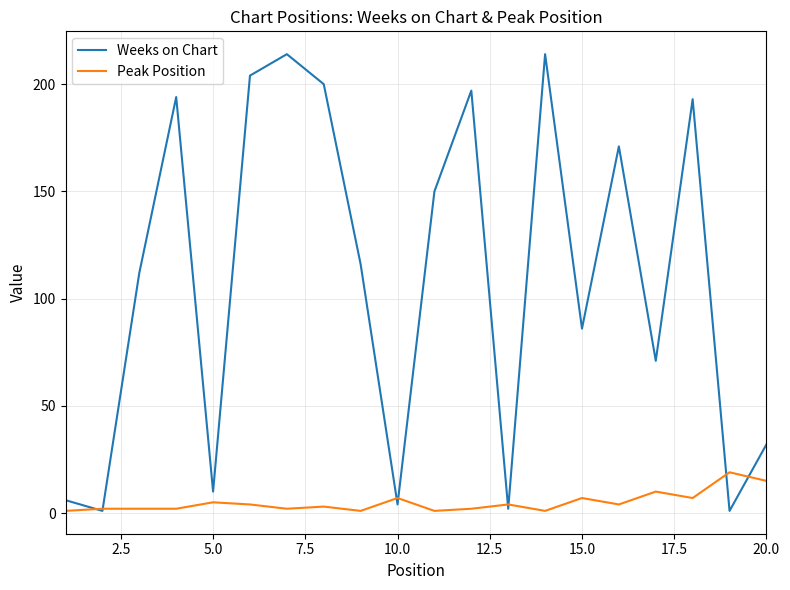

What is the maximum value shown in the chart?

214